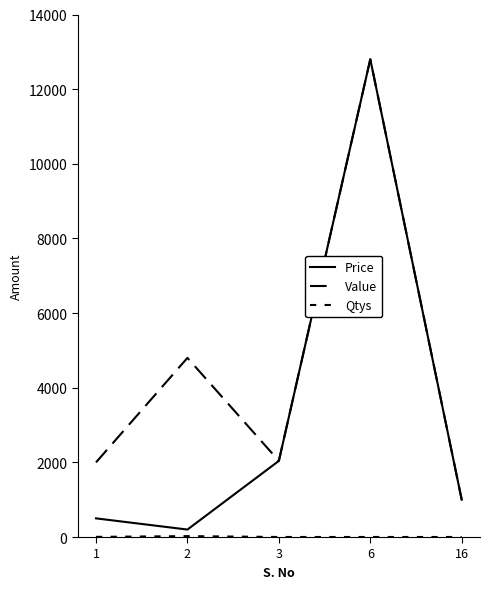

Which series changed the most between 1 and 6?

Price